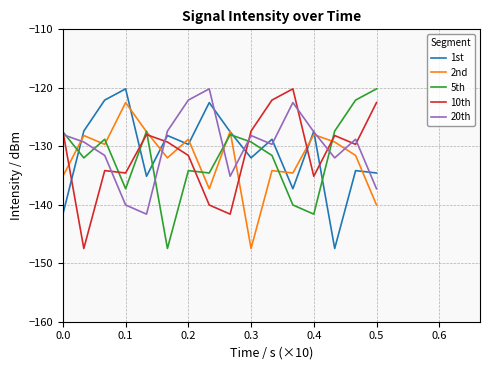

What is the maximum value for 2nd?

-122.5